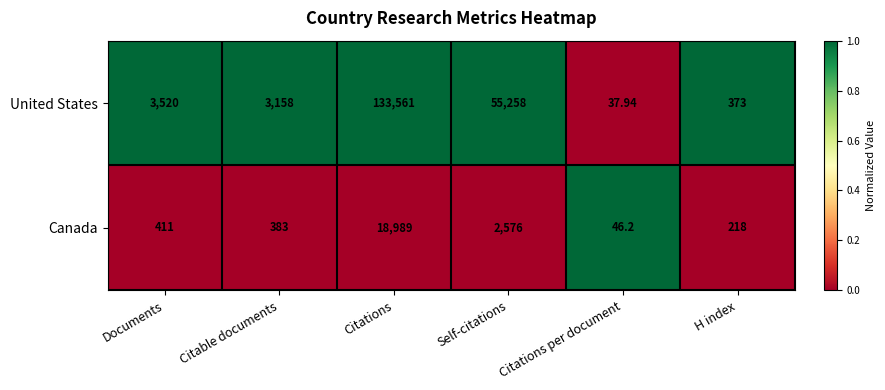

Which series has the widest spread of values?

United States